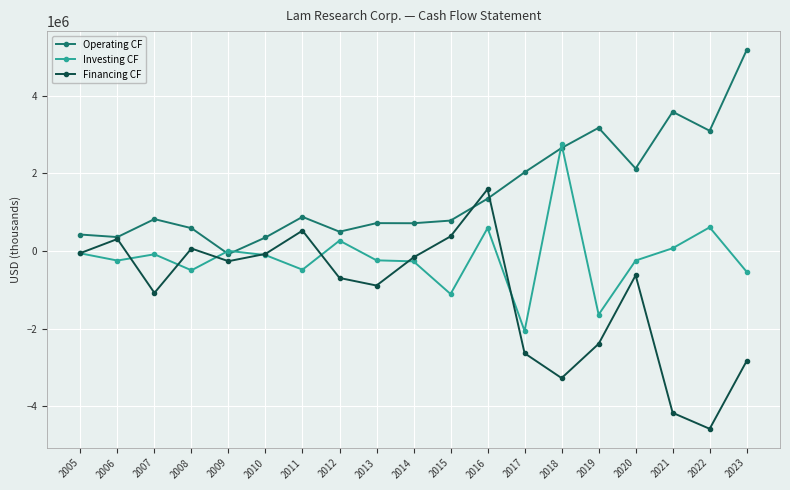

At which category is the sum across all series the highest?

2016